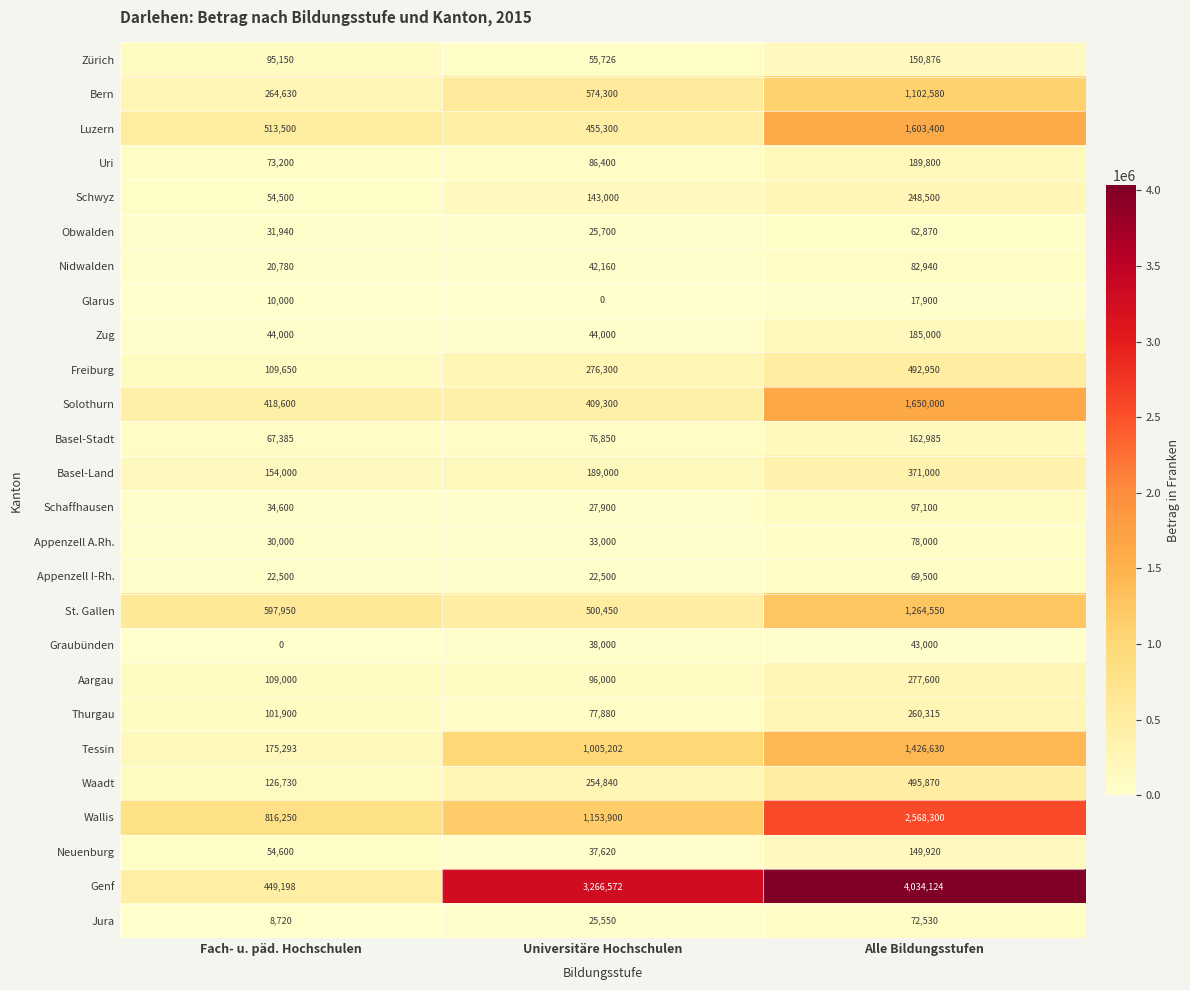

What is the difference between the maximum and minimum values in the Genf series?

3584926